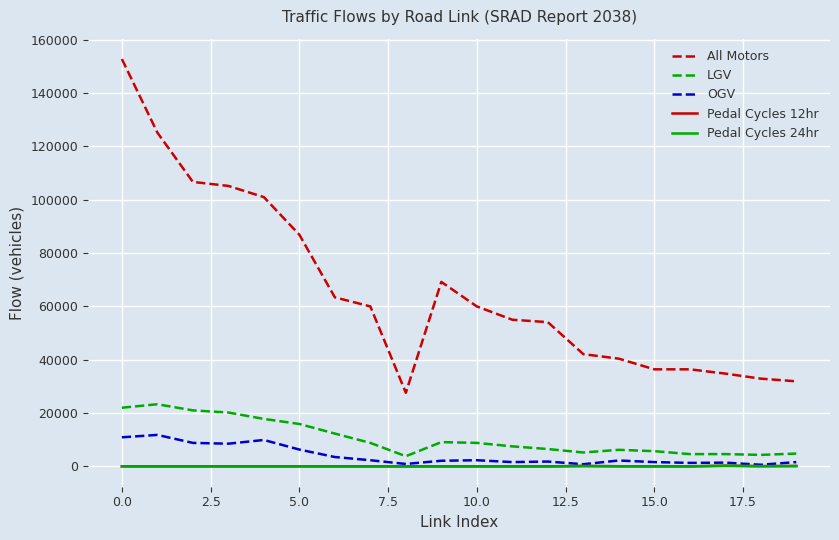

True or false: All Motors and Pedal Cycles 12hr cross at least once.

False